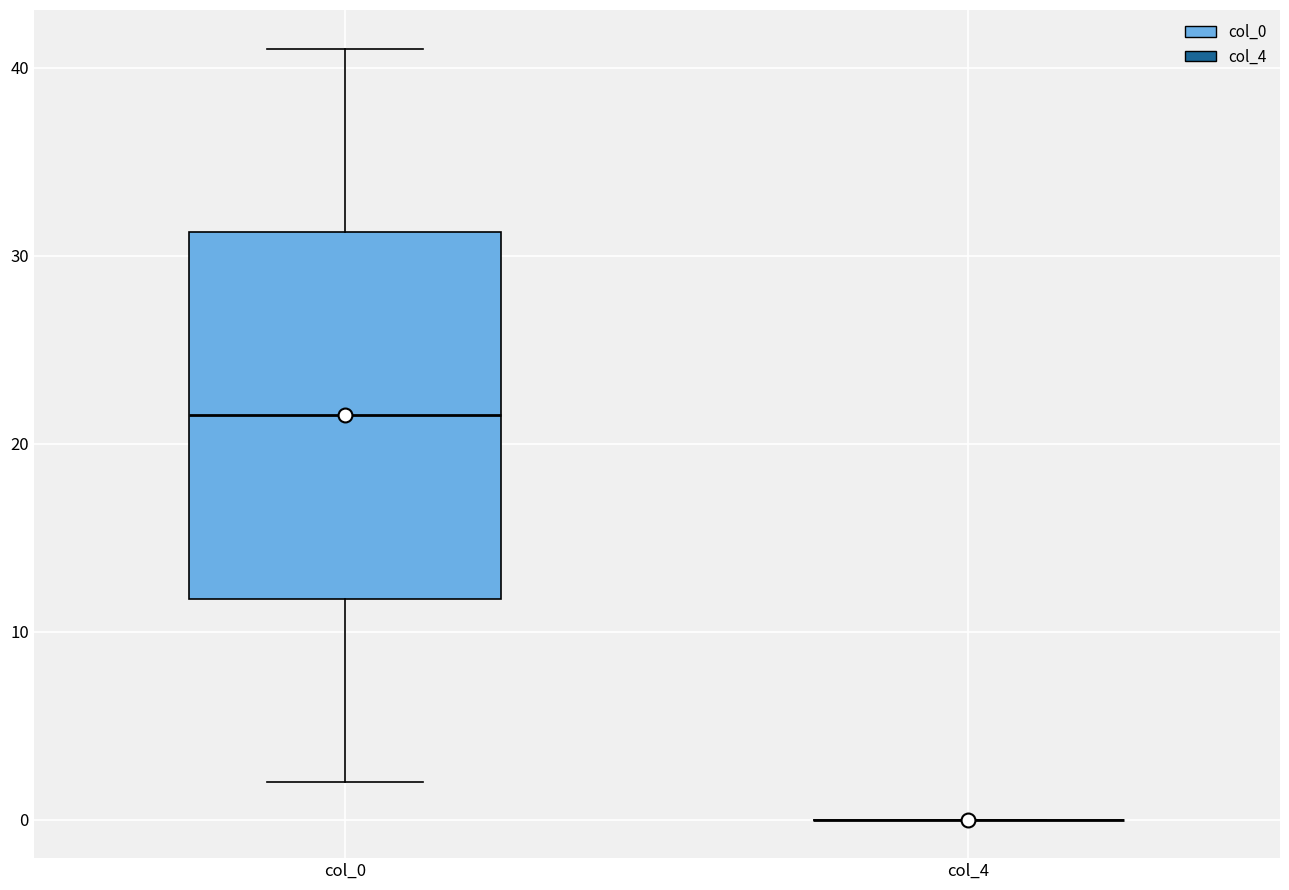

Reading left to right, read every box against the y-axis: the position of its median line, the range the box covers, and the ends of its whiskers. The values are not printed on the chart, so give them approximately, as read against the axis.

col_0: median 22, box 12 to 31, whiskers 2 to 41
col_4: box collapsed to a line at 0, whiskers 0 to 0